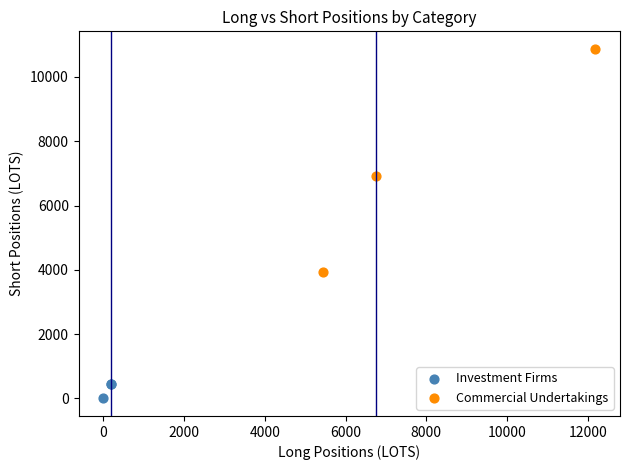

What are all the series names shown in the legend?

Investment Firms, Commercial Undertakings